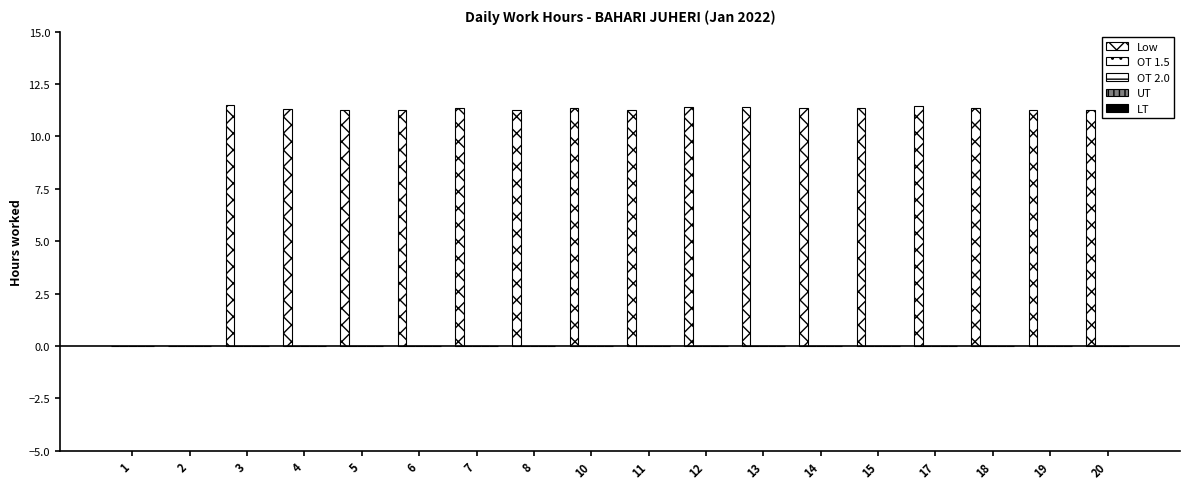

Reading left to right, extract all data points from this chart.

Low: 1=0.0	2=0.0	3=11.5	4=11.3	5=11.2	6=11.3	7=11.4	8=11.3	10=11.3	11=11.3	12=11.4	13=11.4	14=11.3	15=11.4	17=11.4	18=11.4	19=11.3	20=11.3
OT 1.5: 1=0.0	2=0.0	3=0.0	4=0.0	5=0.0	6=0.0	7=0.0	8=0.0	10=0.0	11=0.0	12=0.0	13=0.0	14=0.0	15=0.0	17=0.0	18=0.0	19=0.0	20=0.0
OT 2.0: 1=0.0	2=0.0	3=0.0	4=0.0	5=0.0	6=0.0	7=0.0	8=0.0	10=0.0	11=0.0	12=0.0	13=0.0	14=0.0	15=0.0	17=0.0	18=0.0	19=0.0	20=0.0
UT: 1=0.0	2=0.0	3=0.0	4=0.0	5=0.0	6=0.0	7=0.0	8=0.0	10=0.0	11=0.0	12=0.0	13=0.0	14=0.0	15=0.0	17=0.0	18=0.0	19=0.0	20=0.0
LT: 1=0.0	2=0.0	3=0.0	4=0.0	5=0.0	6=0.0	7=0.0	8=0.0	10=0.0	11=0.0	12=0.0	13=0.0	14=0.0	15=0.0	17=0.0	18=0.0	19=0.0	20=0.0